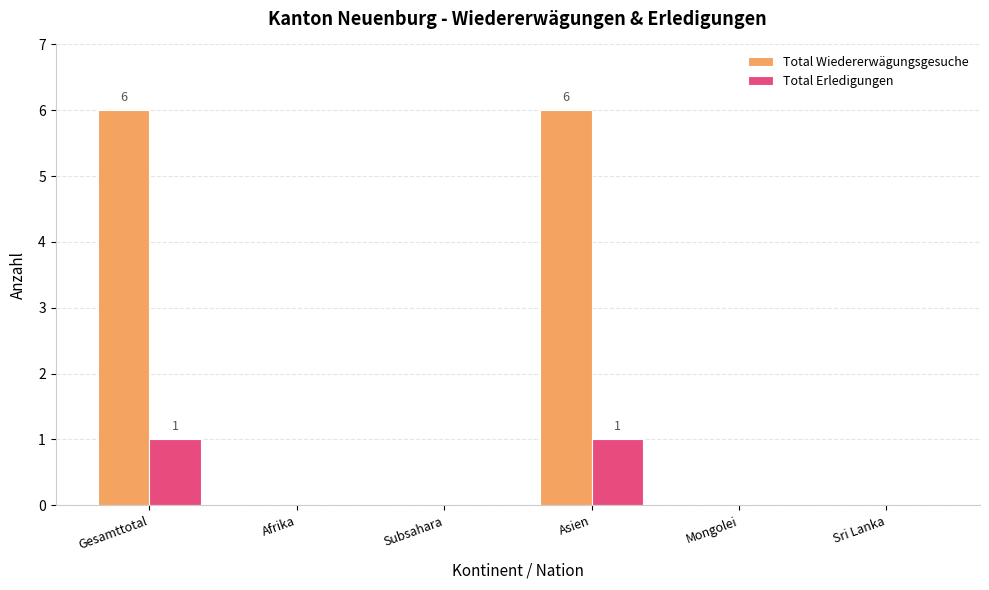

What is the maximum value for Total Wiedererwägungsgesuche?

6